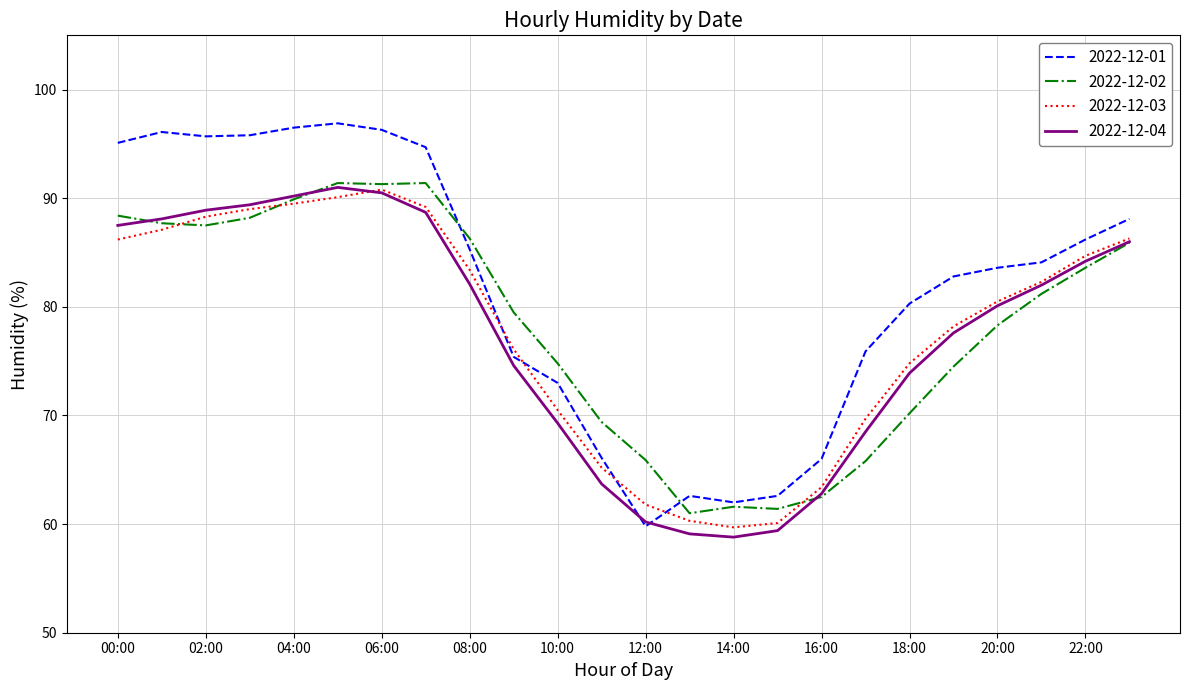

What is the highest value of the 2022-12-03 series?

90.8